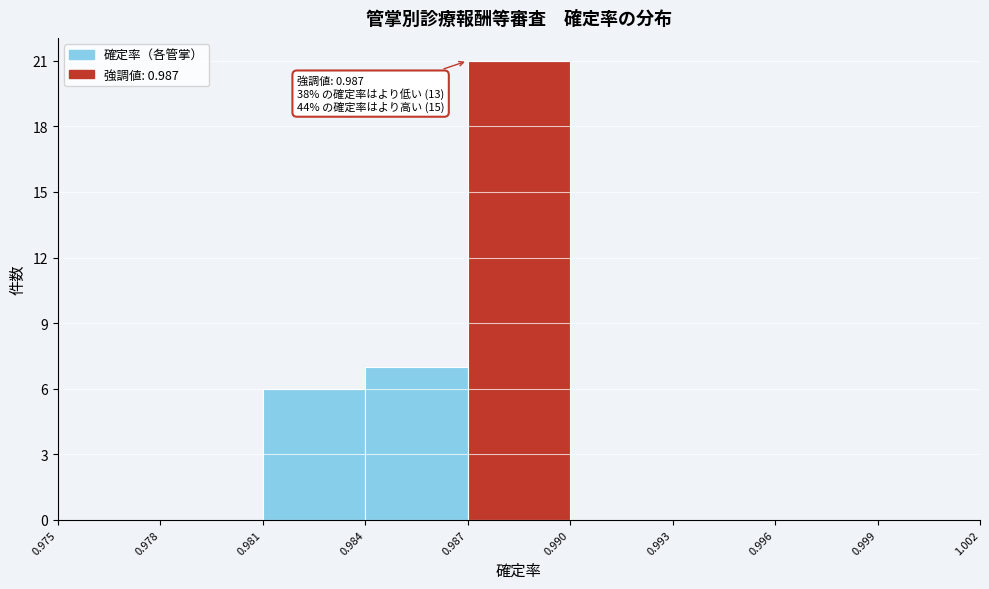

Which range on the x-axis has the tallest bar?

0.987 to 0.990